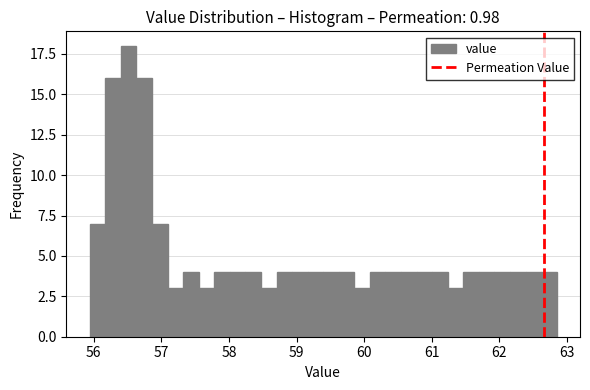

Read against the x-axis, roughly where is the centre of the tallest bar?

56.5